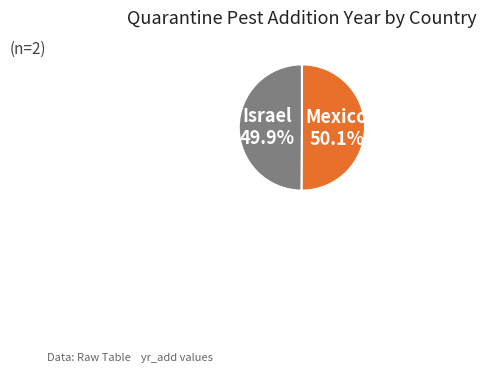

What is the total percentage of Israel and Mexico?

100.0%